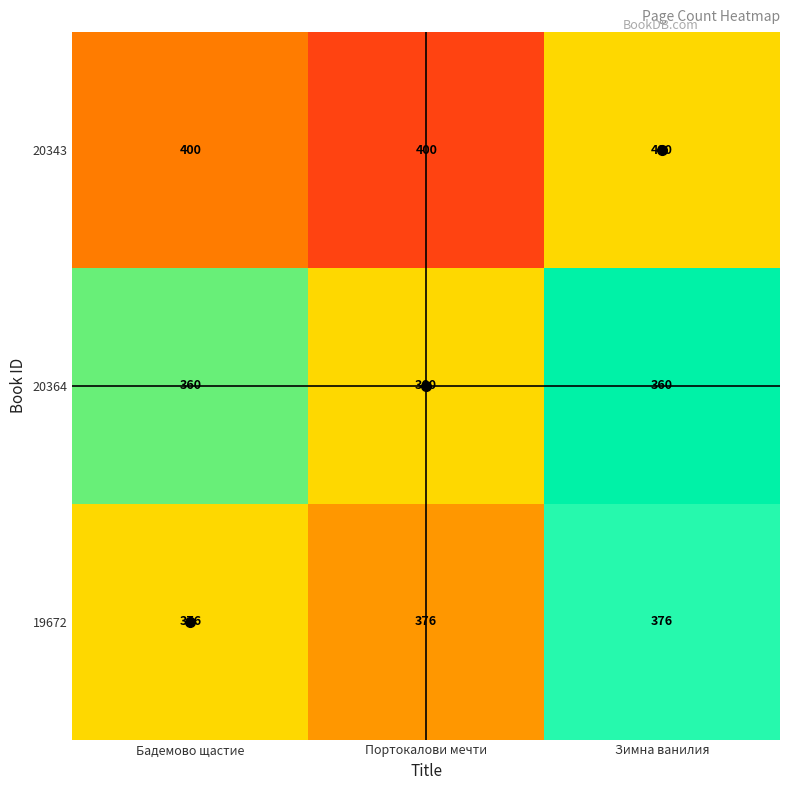

What is the difference between the highest and lowest values at Зимна ванилия?

40